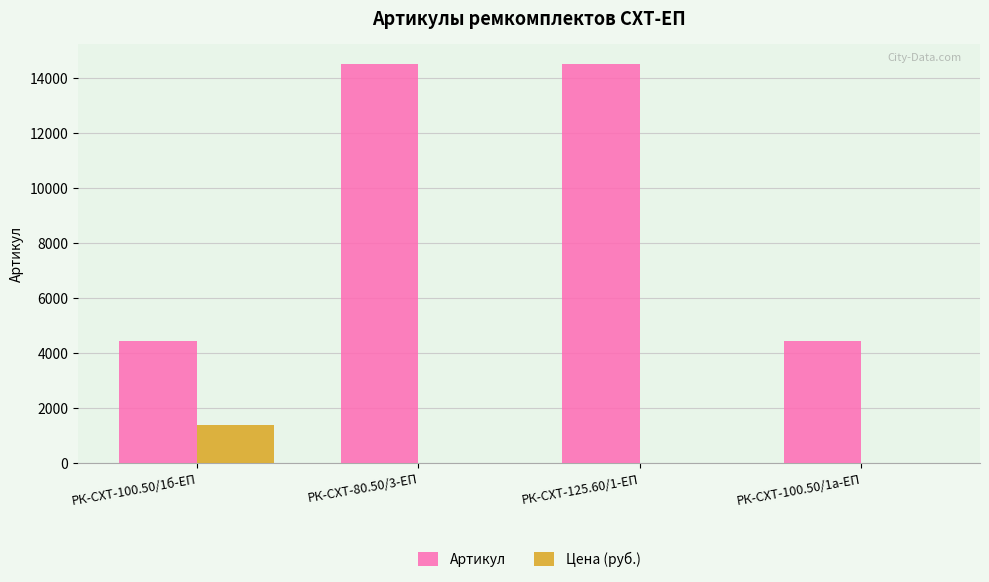

What is the sum of the Цена (руб.) values at РК-СХТ-100.50/1б-ЕП and РК-СХТ-100.50/1а-ЕП?

1392